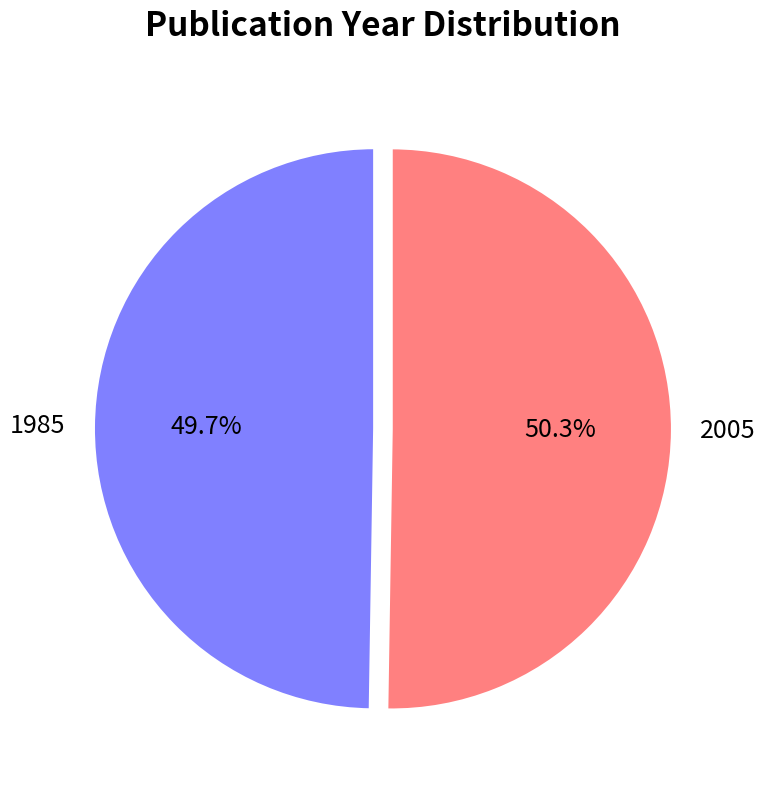

Does 2005 represent more than half of the total?

Yes